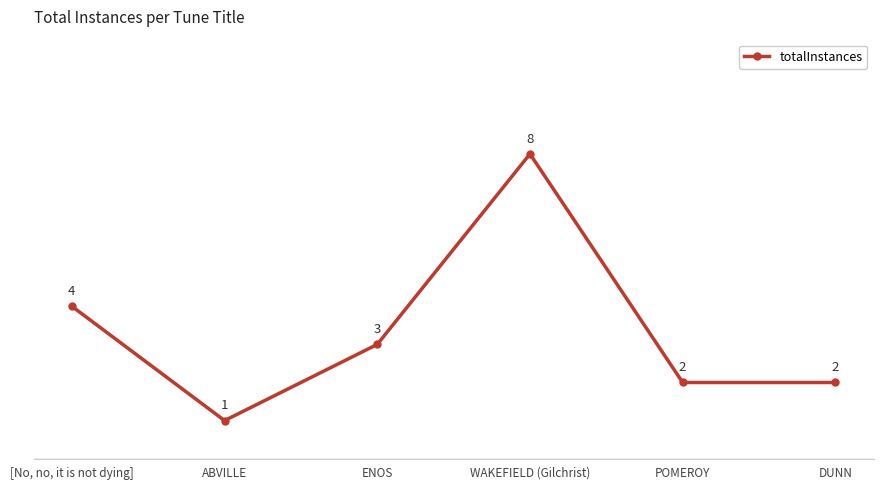

How many points are higher than both their immediate neighbors (excluding endpoints)?

1